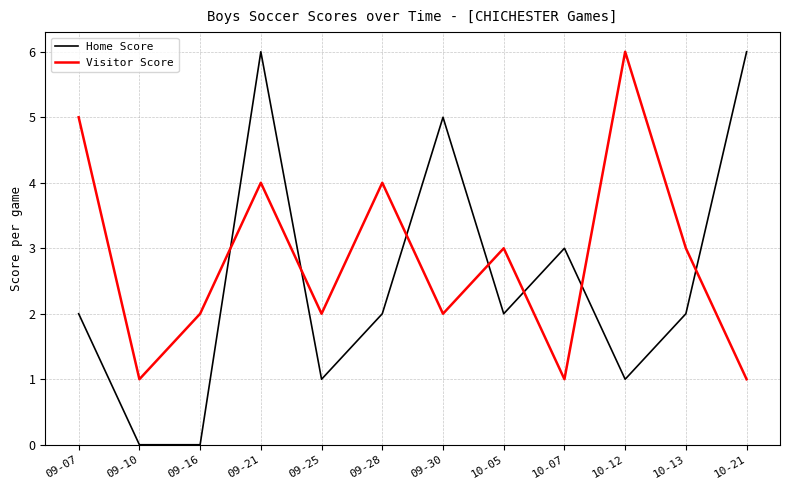

Rank the series at 10-07 from highest to lowest value.

Home Score, Visitor Score